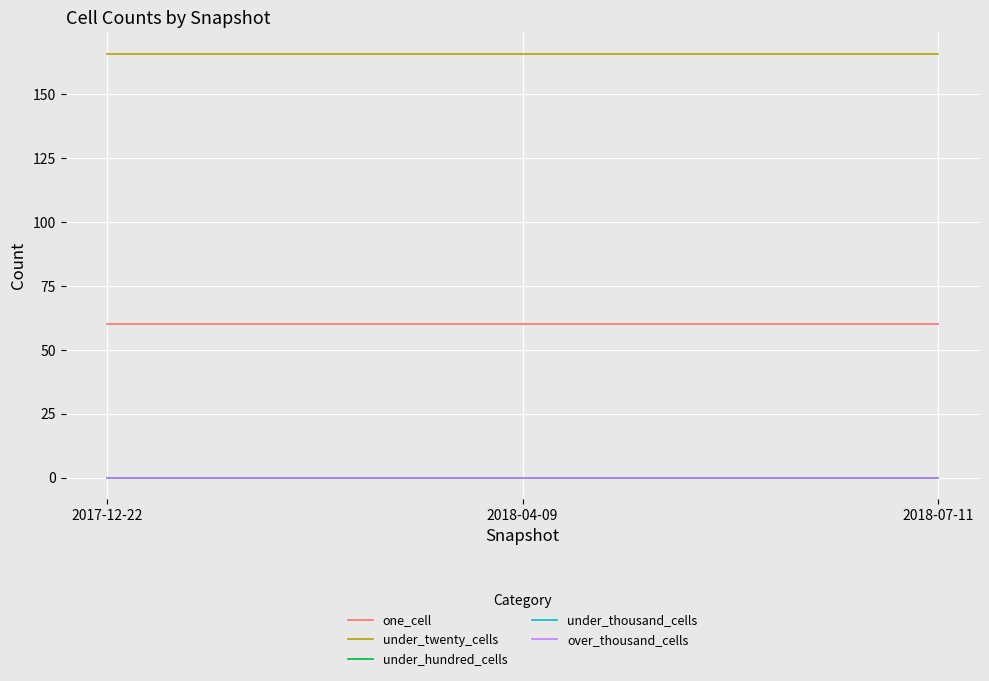

Which series has the widest spread of values?

one_cell